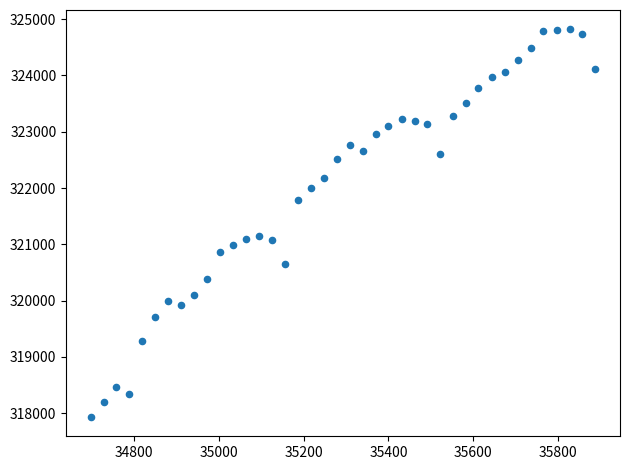

What is the range of X values (max minus min)?

1186